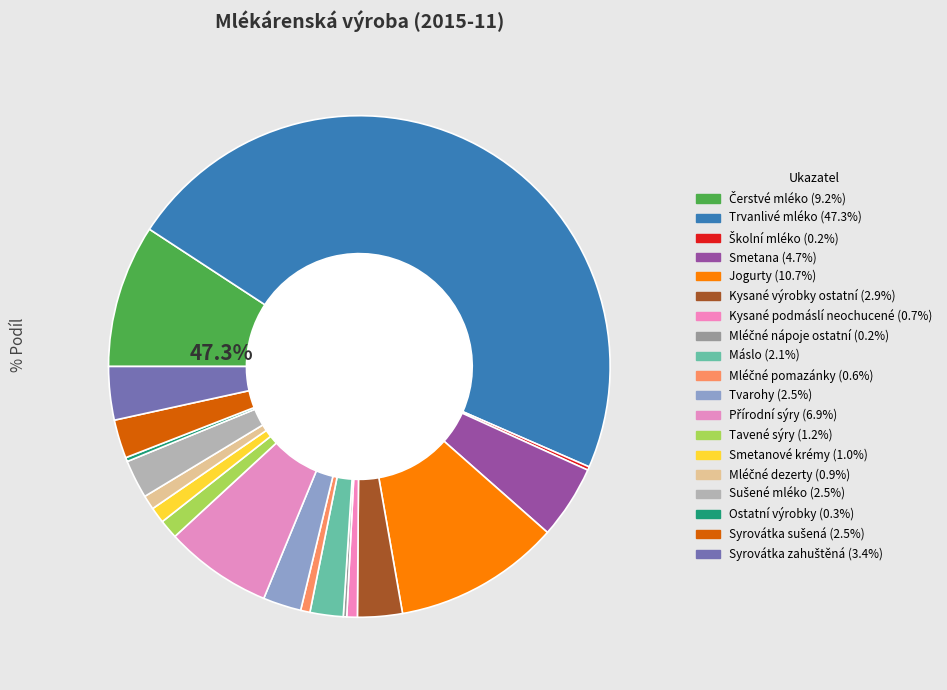

What percentage is the Syrovátka zahuštěná slice, to the nearest percent?

3%